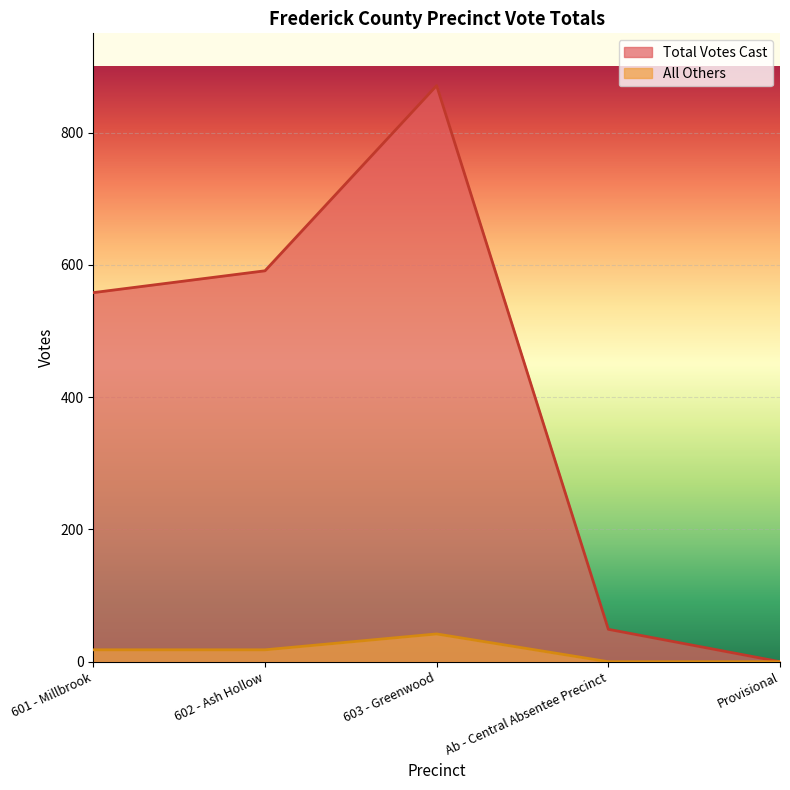

What value does the All Others series have at 603 - Greenwood?

42